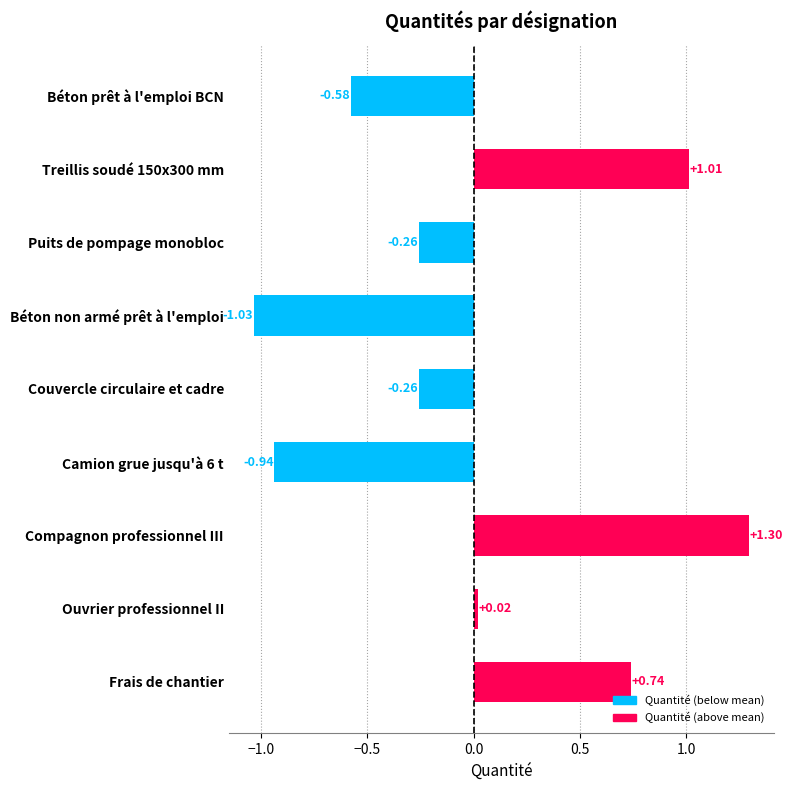

What is the sum of the values at Ouvrier professionnel II and Frais de chantier?

0.8